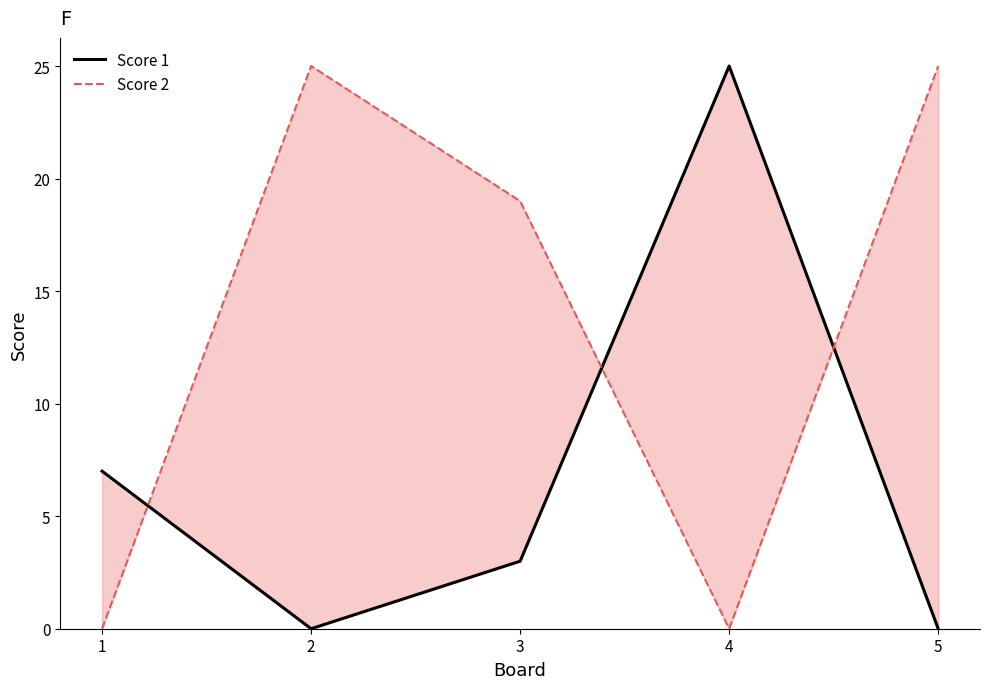

What is the value of the Score 1 point at the 3rd from the left?

3